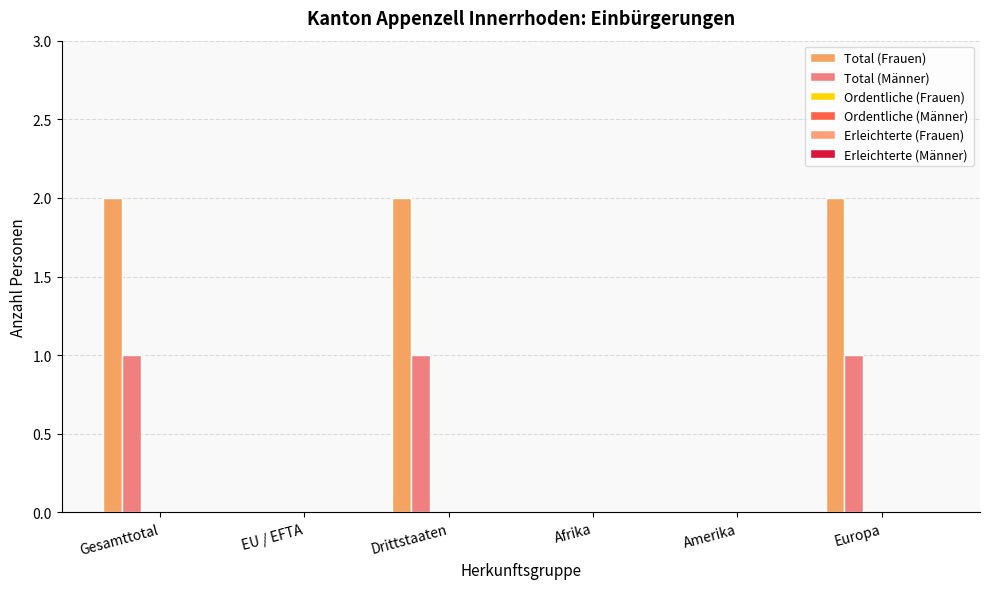

How many distinct data groups are displayed?

2